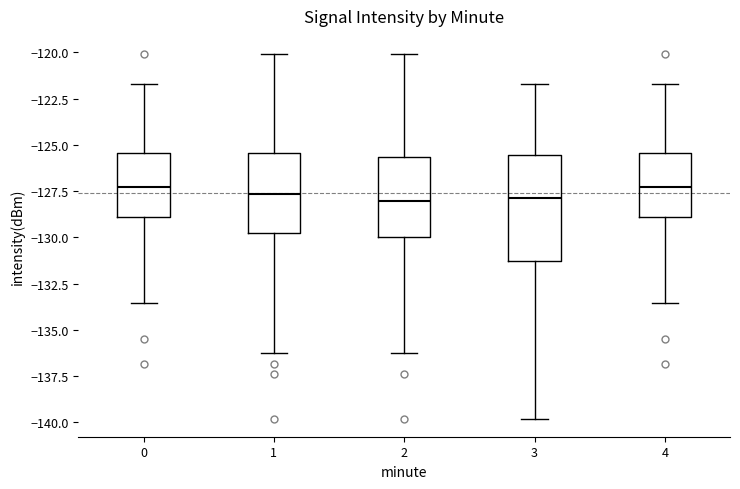

Reading left to right, read every box against the y-axis: the position of its median line, the range the box covers, and the ends of its whiskers. The values are not printed on the chart, so give them approximately, as read against the axis.

0: median -127.5, box -129.0 to -125.5, whiskers -133.5 to -121.5
1: median -127.5, box -130.0 to -125.5, whiskers -136.5 to -120.0
2: median -128.0, box -130.0 to -125.5, whiskers -136.5 to -120.0
3: median -128.0, box -131.5 to -125.5, whiskers -140.0 to -121.5
4: median -127.5, box -129.0 to -125.5, whiskers -133.5 to -121.5